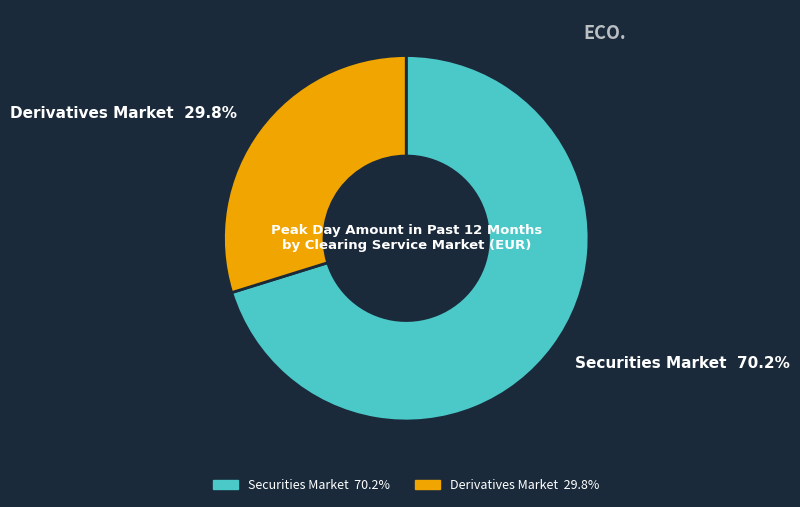

Approximately how many times larger is the value at Securities Market compared to Derivatives Market?

2.4